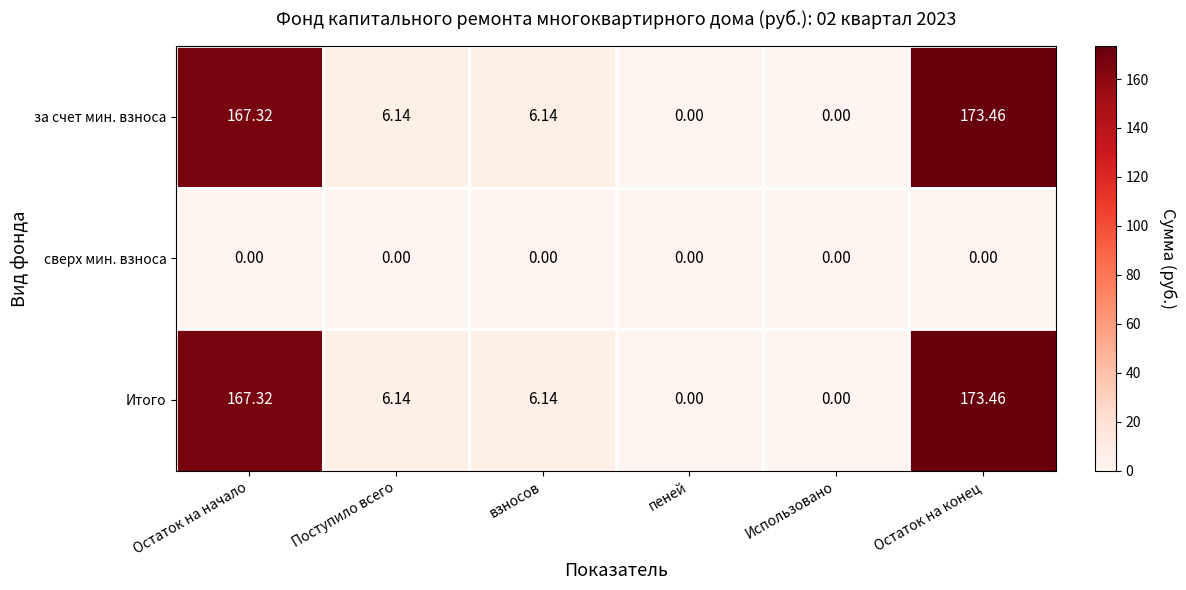

Is the value of Итого at Остаток на конец greater than the value of сверх мин. взноса at Остаток на начало?

Yes